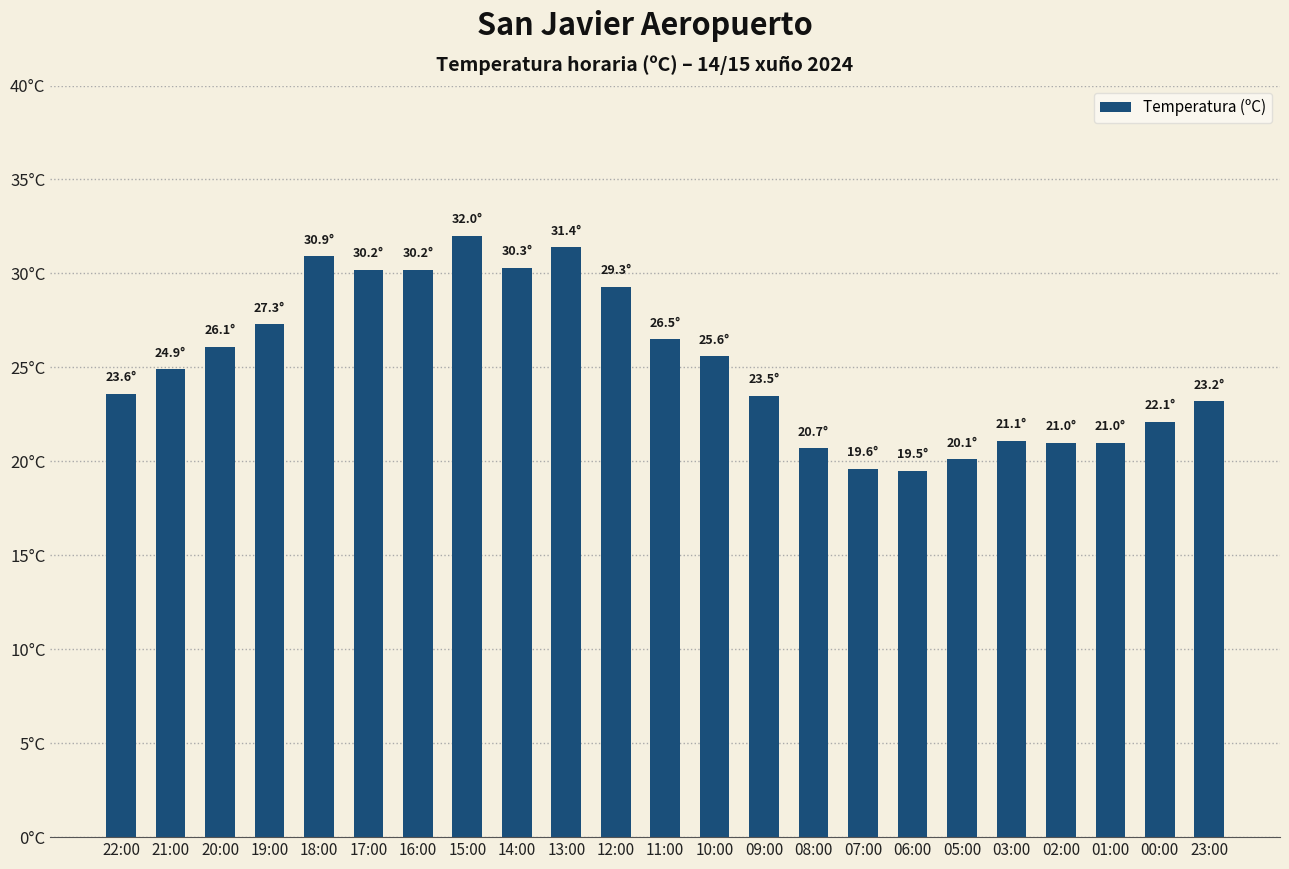

The chart shows a value of 11.5 at 23:00. True or false?

False